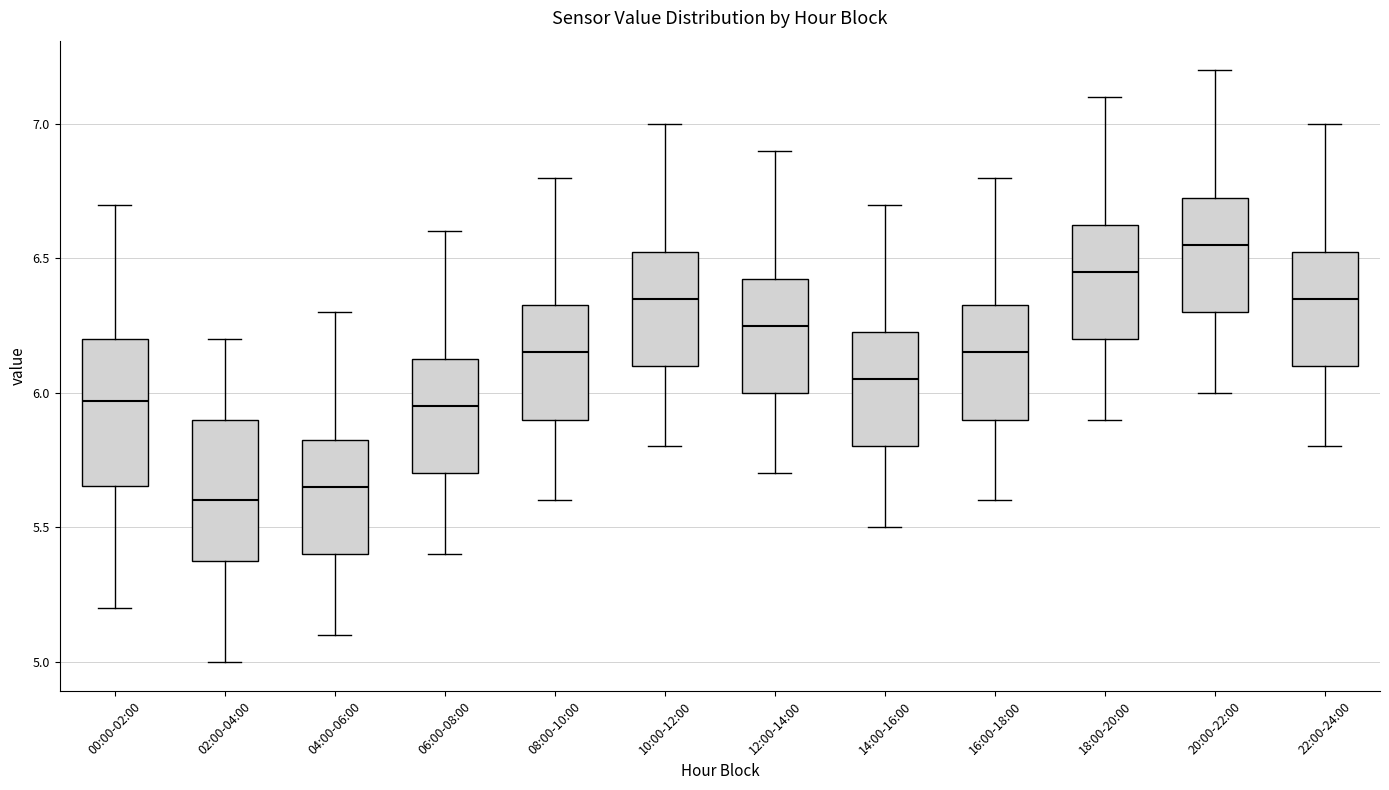

Reading left to right, read every box against the y-axis: the position of its median line, the range the box covers, and the ends of its whiskers. The values are not printed on the chart, so give them approximately, as read against the axis.

00:00-02:00: median 5.95, box 5.65 to 6.20, whiskers 5.20 to 6.70
02:00-04:00: median 5.60, box 5.40 to 5.90, whiskers 5.00 to 6.20
04:00-06:00: median 5.65, box 5.40 to 5.85, whiskers 5.10 to 6.30
06:00-08:00: median 5.95, box 5.70 to 6.15, whiskers 5.40 to 6.60
08:00-10:00: median 6.15, box 5.90 to 6.35, whiskers 5.60 to 6.80
10:00-12:00: median 6.35, box 6.10 to 6.55, whiskers 5.80 to 7.00
12:00-14:00: median 6.25, box 6.00 to 6.45, whiskers 5.70 to 6.90
14:00-16:00: median 6.05, box 5.80 to 6.25, whiskers 5.50 to 6.70
16:00-18:00: median 6.15, box 5.90 to 6.35, whiskers 5.60 to 6.80
18:00-20:00: median 6.45, box 6.20 to 6.65, whiskers 5.90 to 7.10
20:00-22:00: median 6.55, box 6.30 to 6.75, whiskers 6.00 to 7.20
22:00-24:00: median 6.35, box 6.10 to 6.55, whiskers 5.80 to 7.00